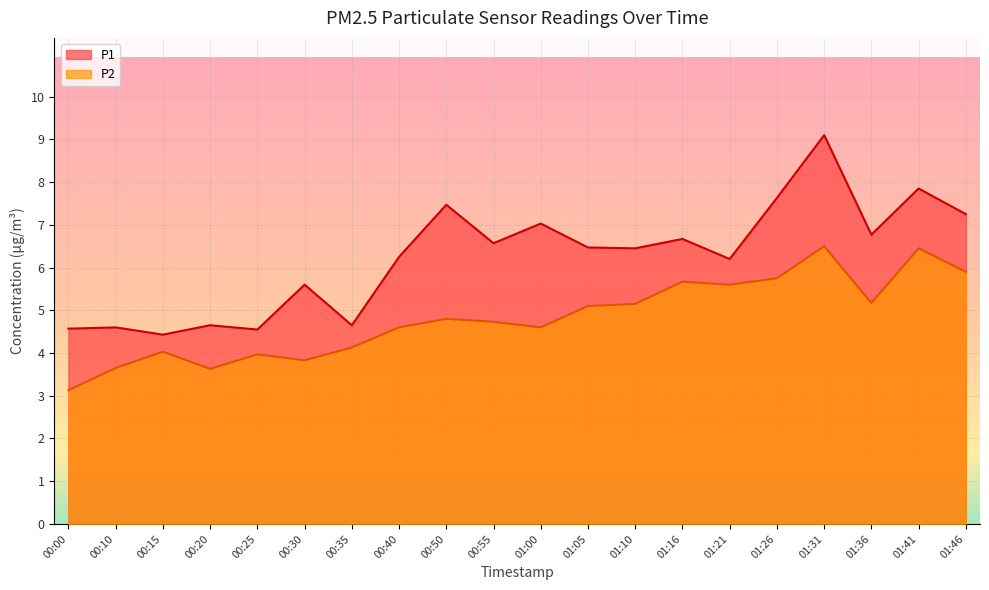

How many categories are shown in the chart?

20